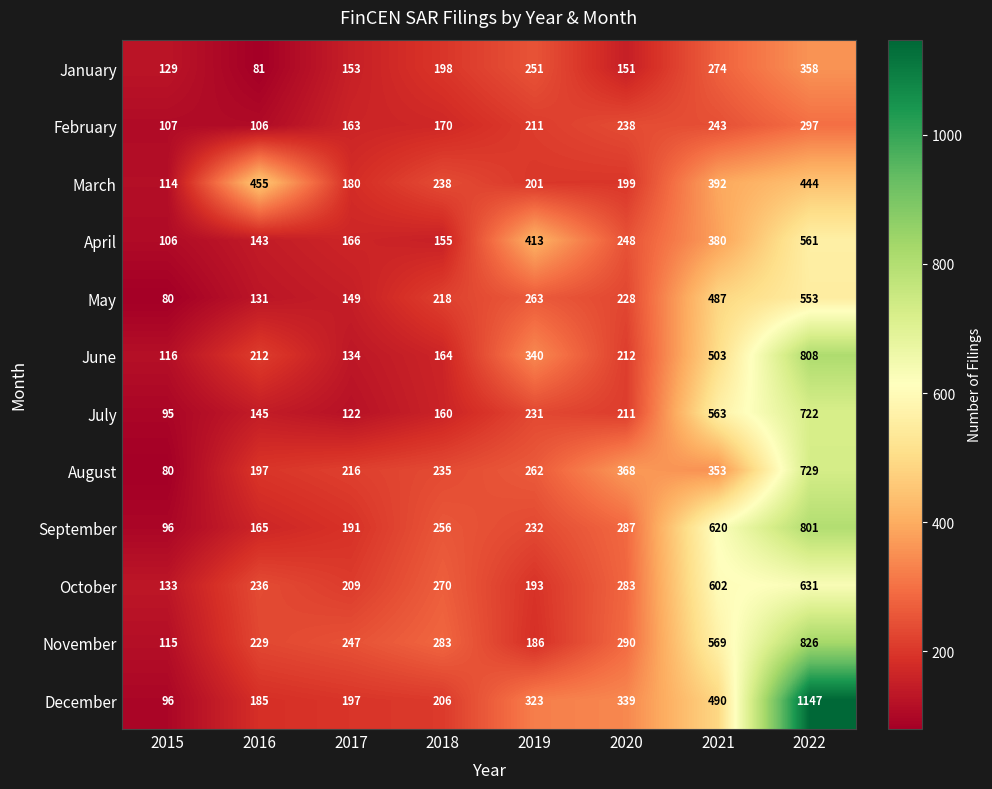

What is the average value of the August series?

305